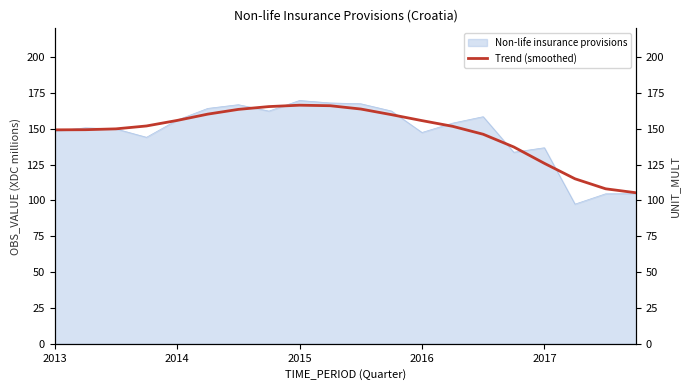

The value of Non-life insurance provisions at 2015 is 280.7. True or false?

False